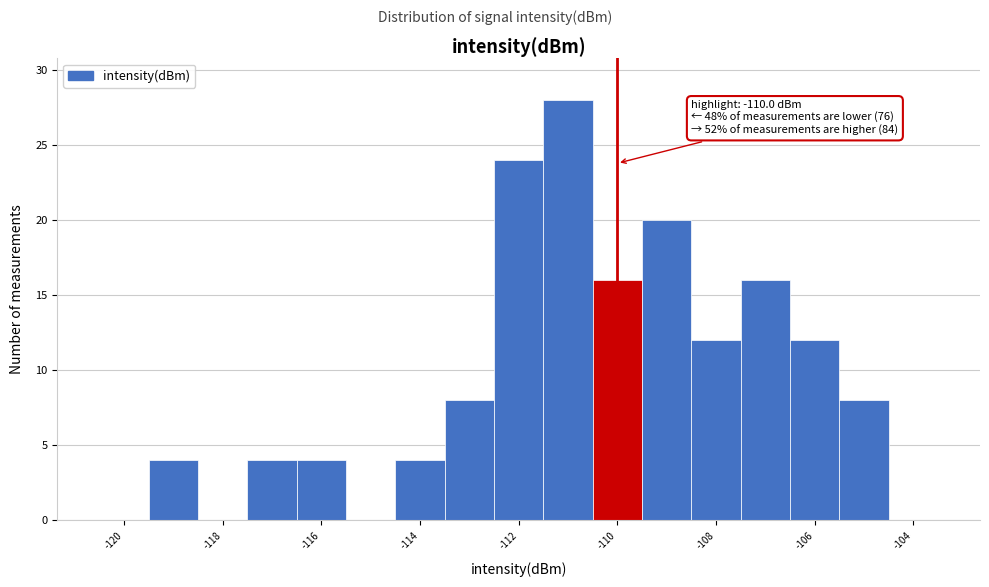

Over which range of the x-axis is the bar tallest?

-111.5 to -110.5